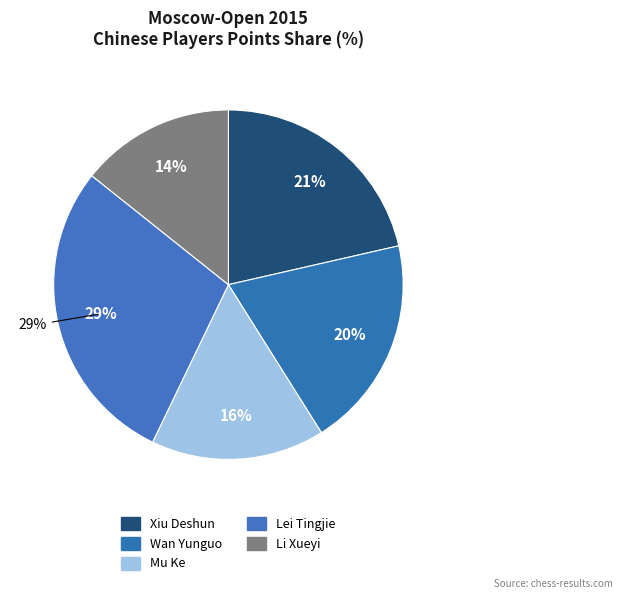

Between Xiu Deshun and Li Xueyi, which is larger?

Xiu Deshun